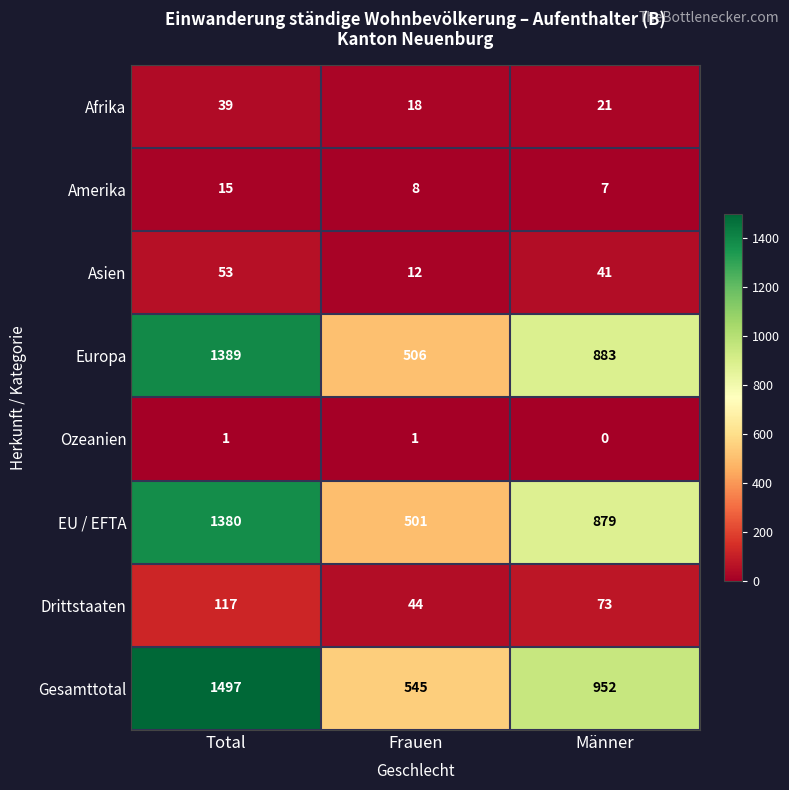

At Total, list the series in order from smallest to largest.

Ozeanien, Amerika, Afrika, Asien, Drittstaaten, EU / EFTA, Europa, Gesamttotal